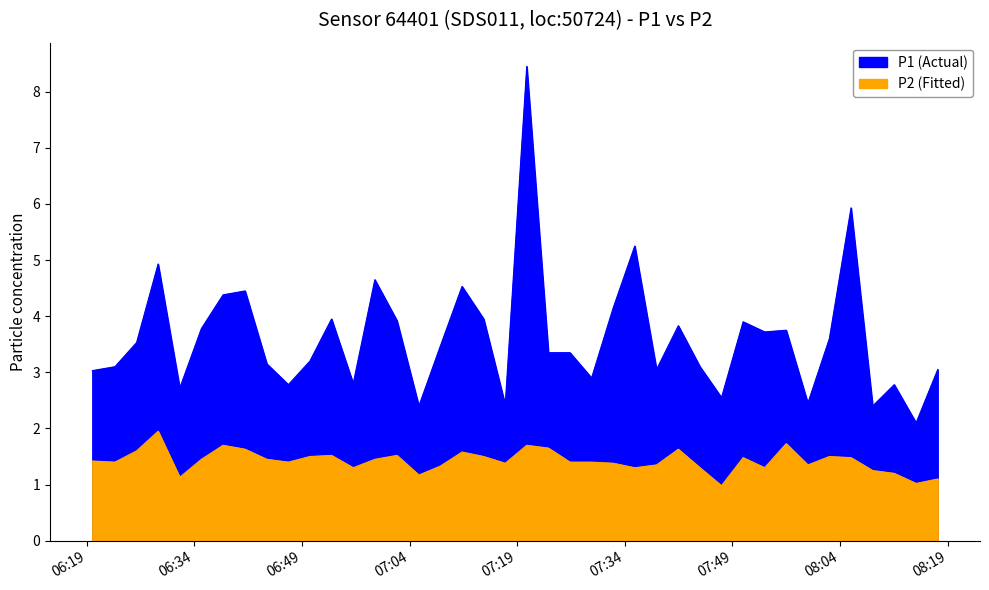

Which series has the widest spread of values?

P1